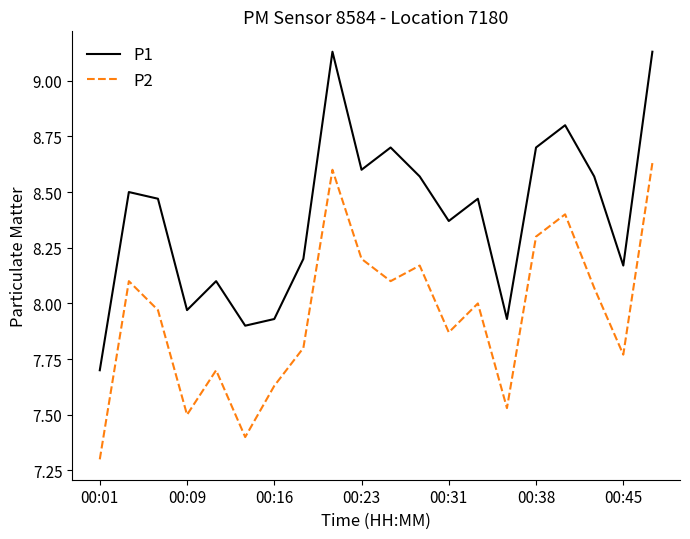

Which series has the largest total across all categories?

P1